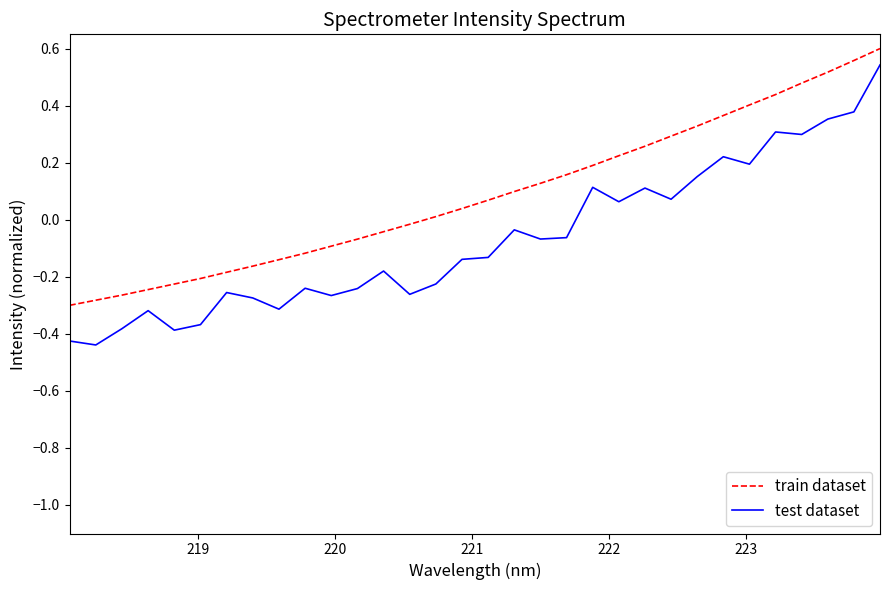

Which series has the largest total across all categories?

train dataset